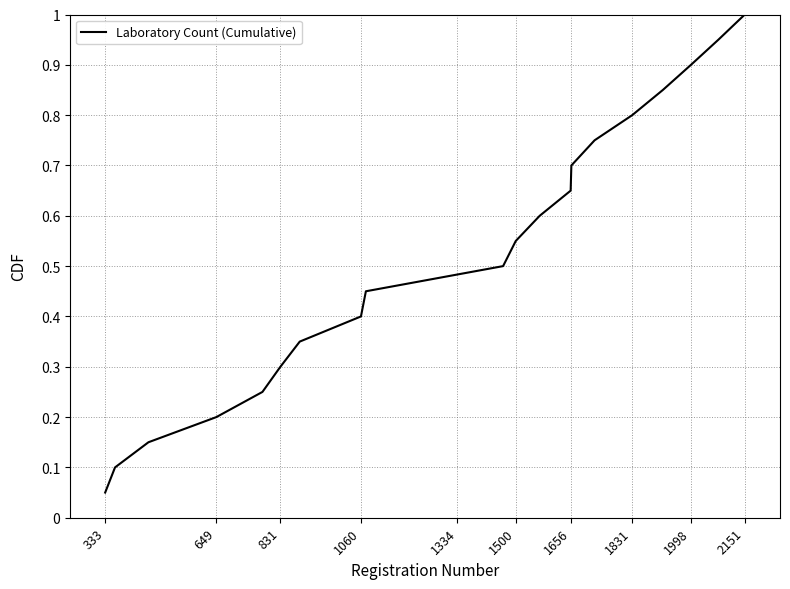

What is the greatest value displayed?

1.0